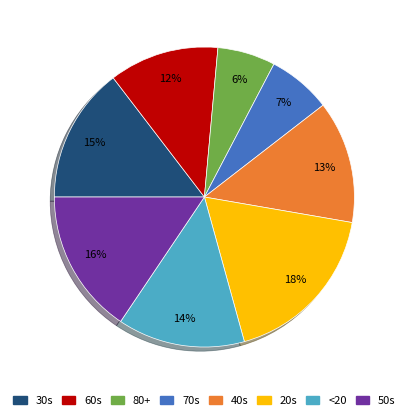

What is the ratio of the value at 40s to the value at 20s?

0.7